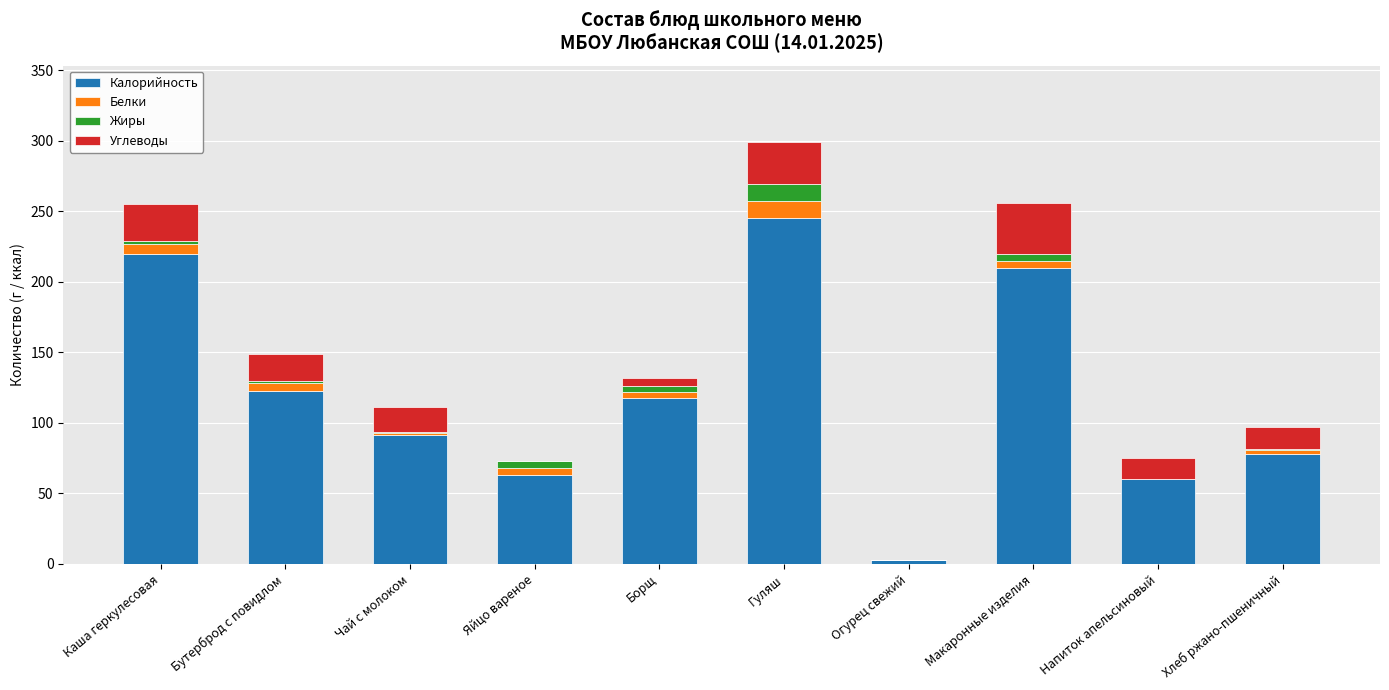

The Калорийность series shows 91.2 at Чай с молоком. True or false?

True